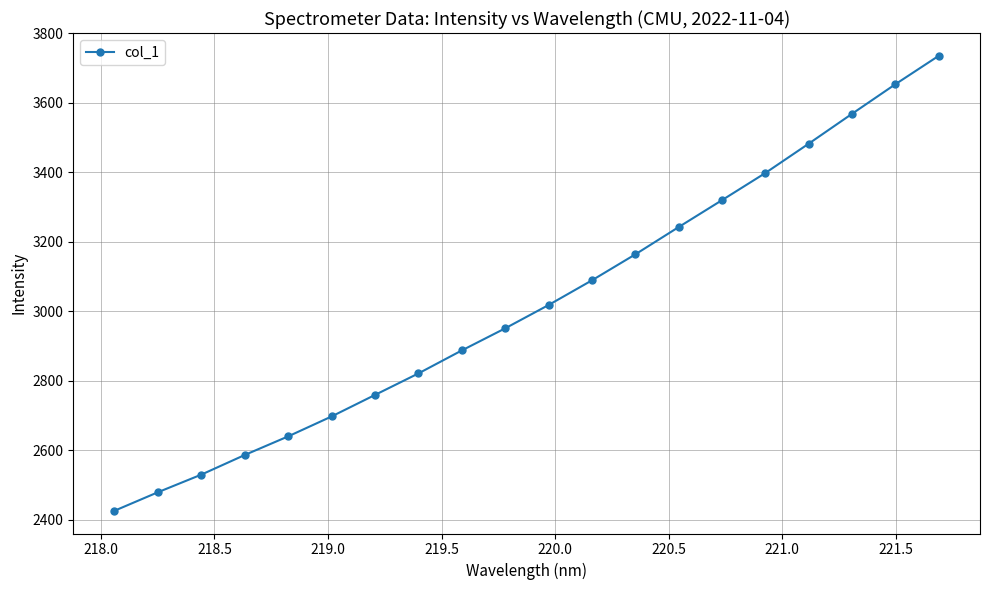

What is the maximum value shown in the chart?

3735.6